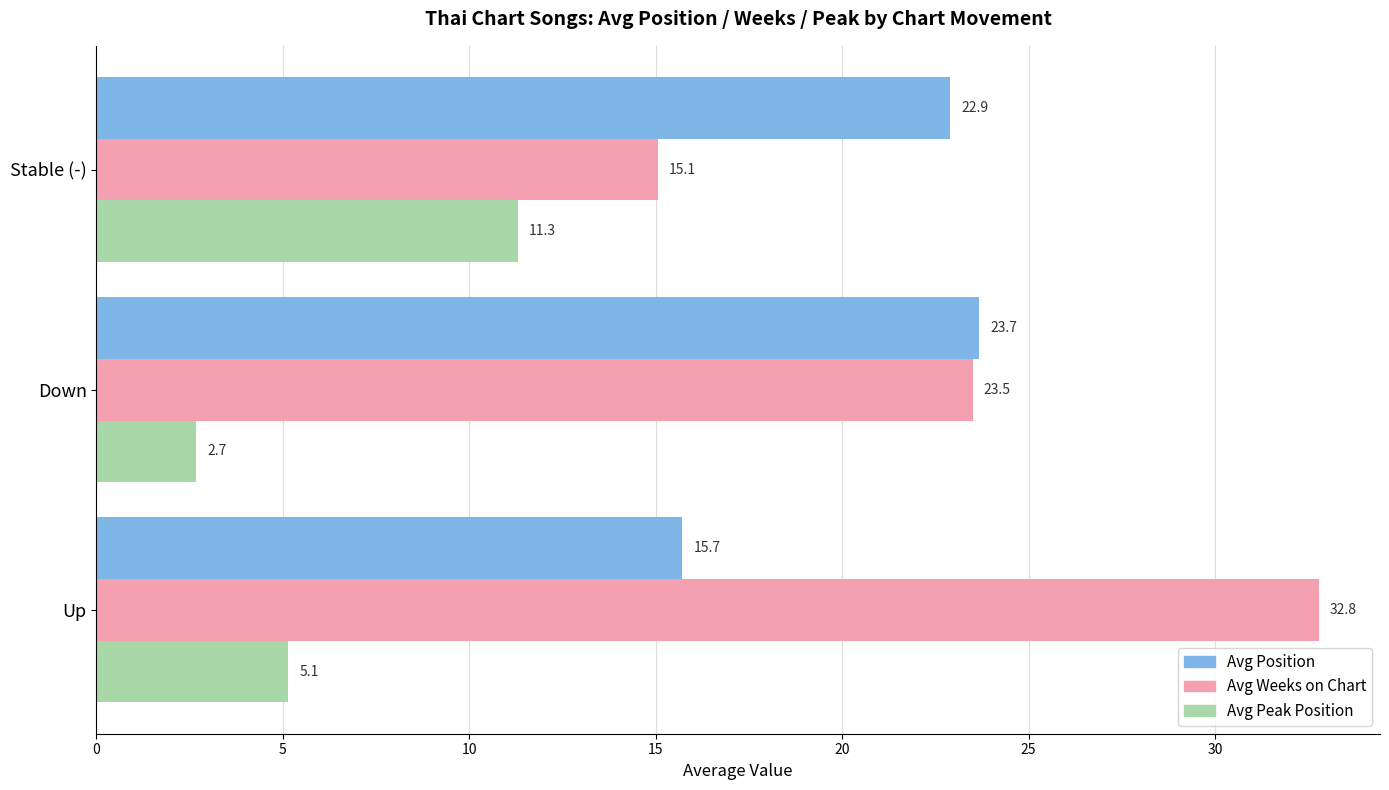

How many categories are shown in the chart?

3